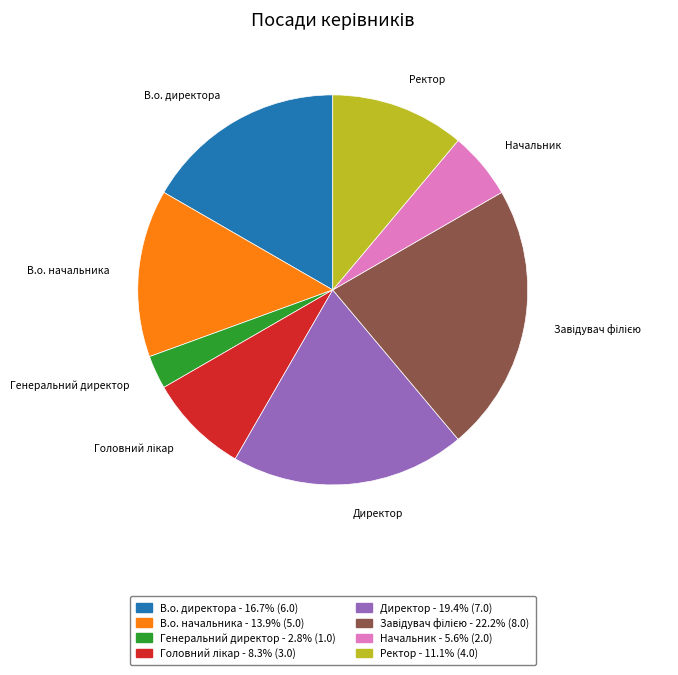

Which slice is the smallest?

Генеральний директор